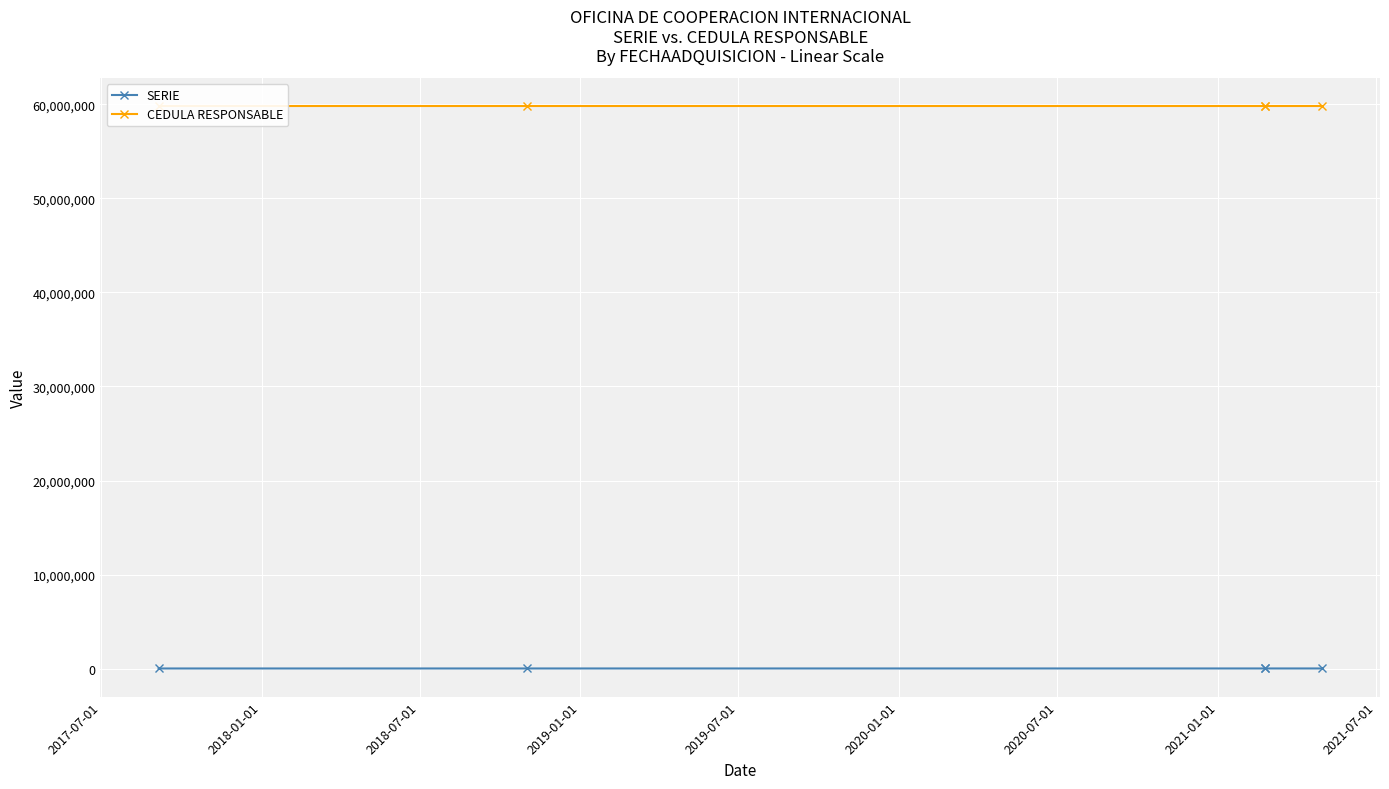

What is the sum of all CEDULA RESPONSABLE values?

299123290